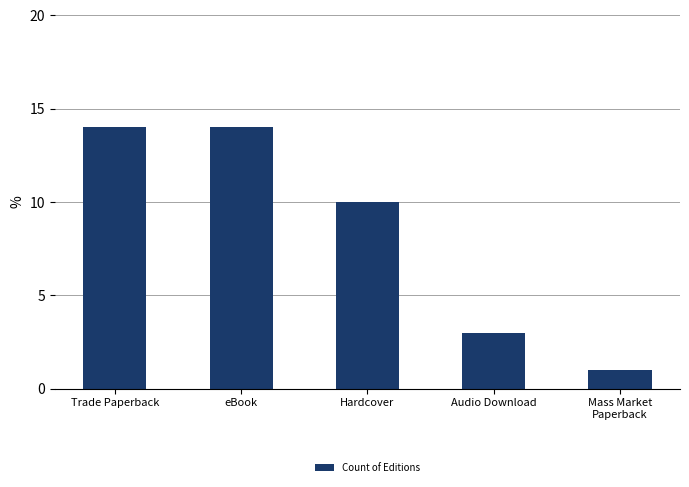

Approximately how many times larger is the value at Audio Download compared to Mass Market
Paperback?

3.0